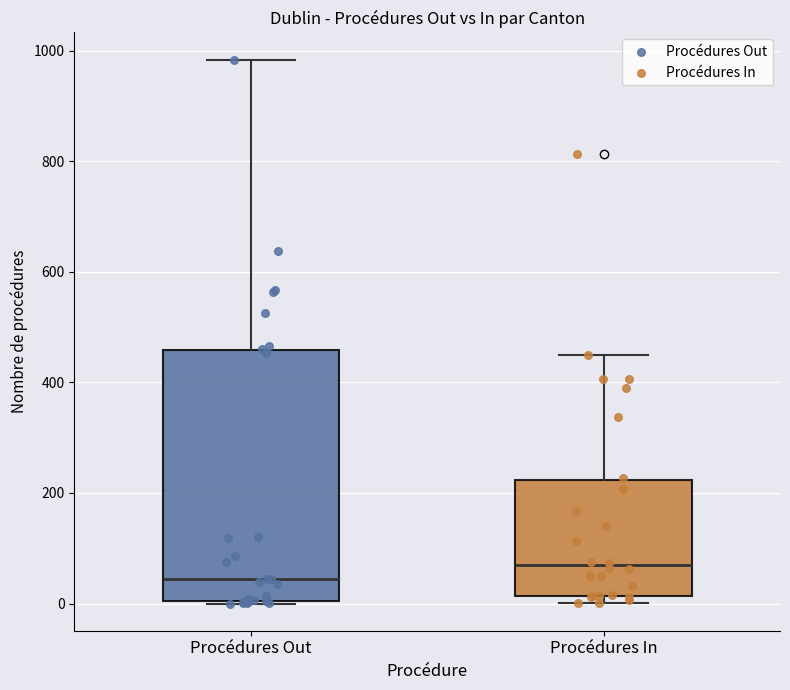

Where is the lower edge of the box for Procédures Out on the y-axis? The values are not printed on the chart, so give them approximately, as read against the axis.

0